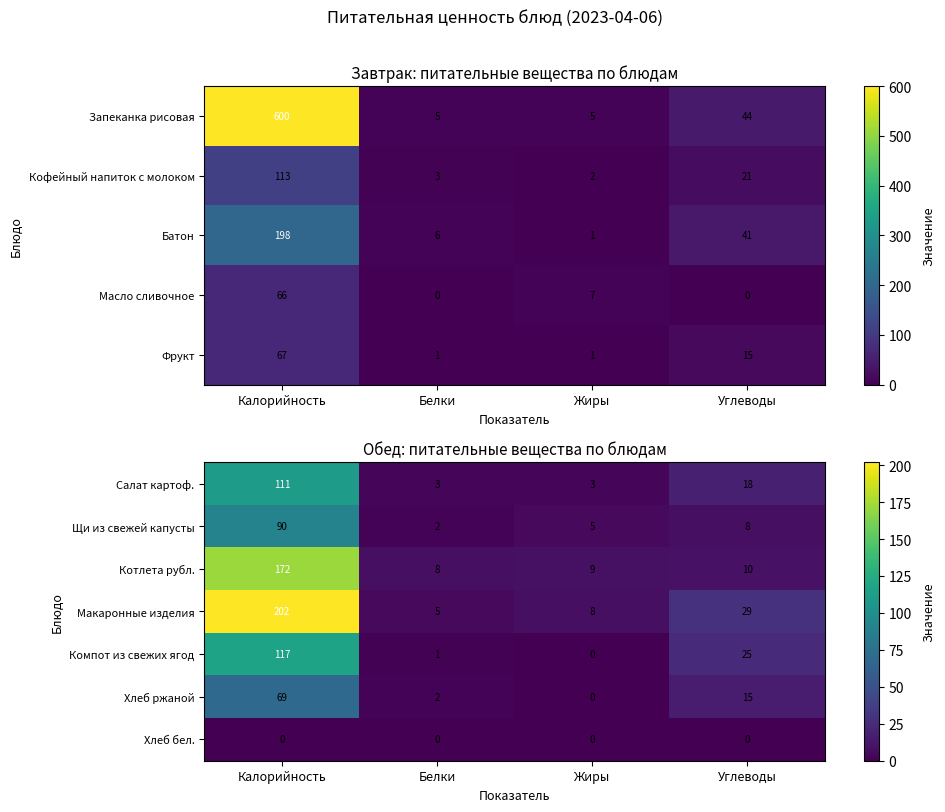

What is the sum of the Щи из свежей капусты values at Жиры and Калорийность?

95